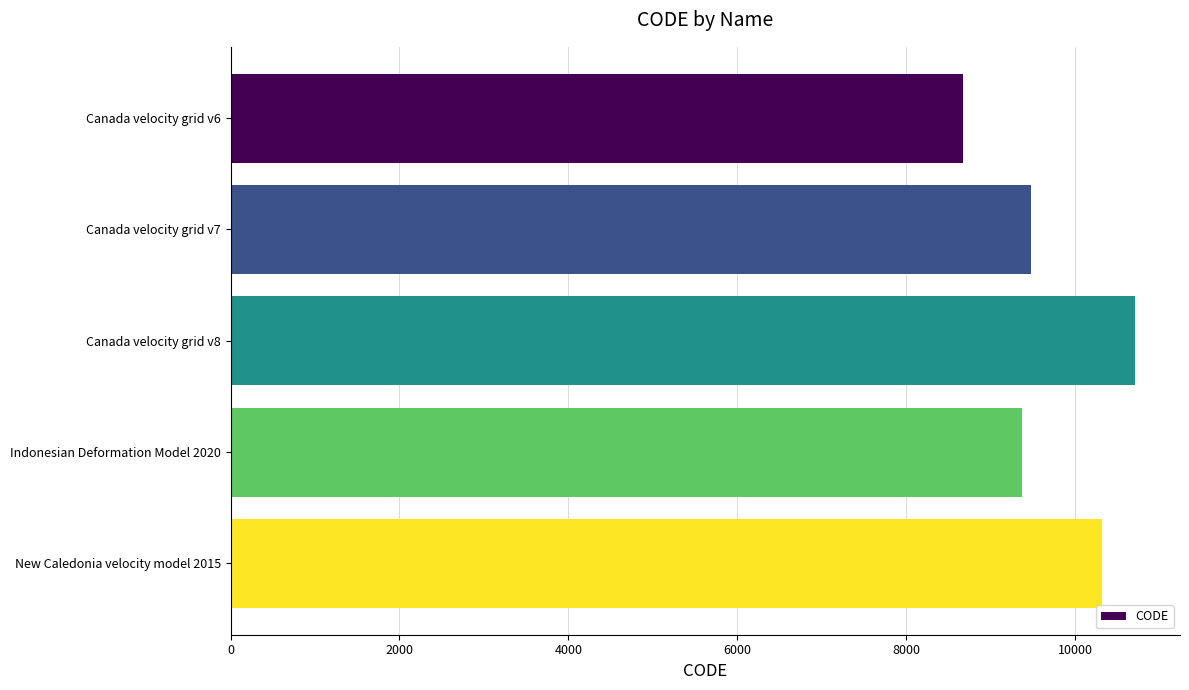

What is the change in value from Canada velocity grid v7 to New Caledonia velocity model 2015?

+840